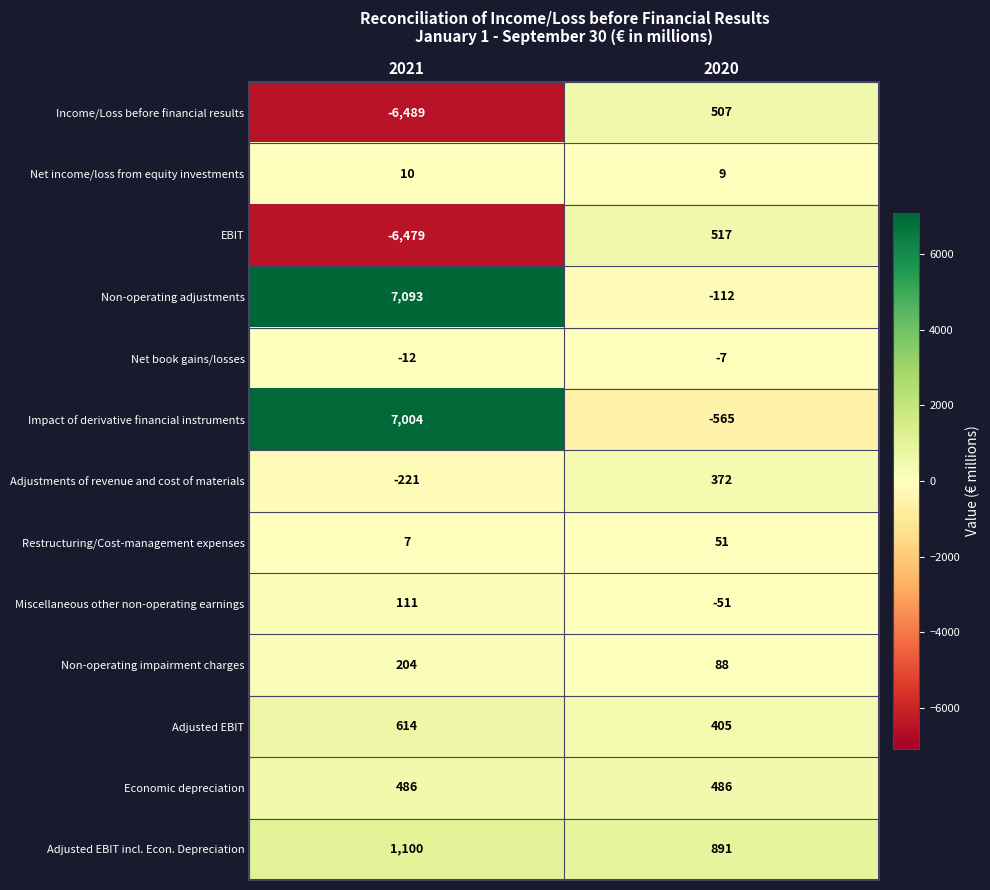

Which category has the highest value across all series?

2021